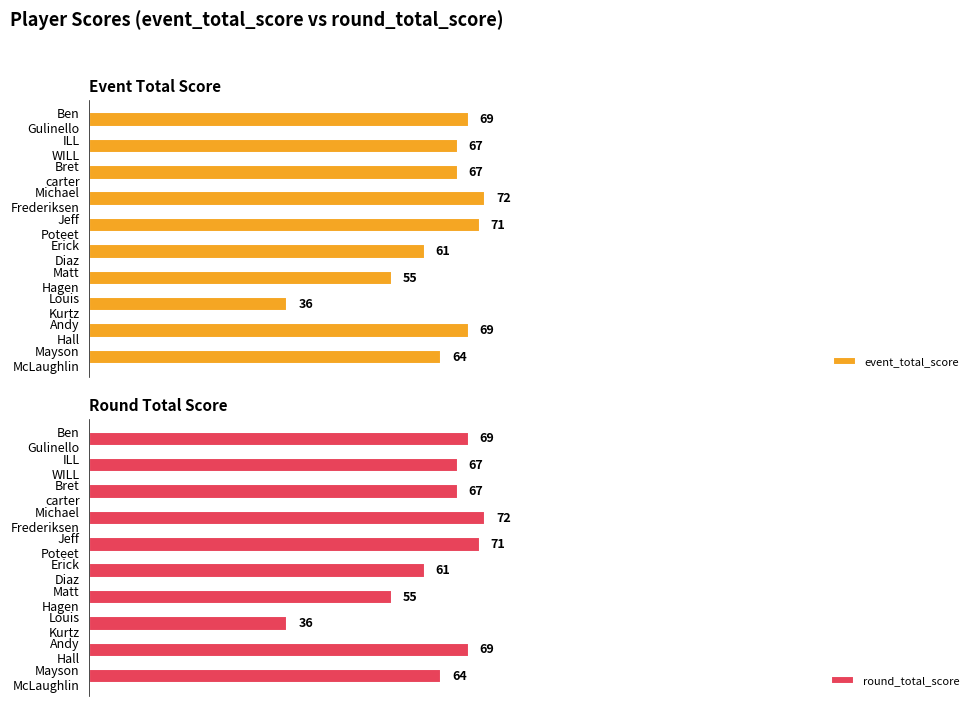

Which series changed the most between Erick Diaz and Jeff Poteet?

event_total_score